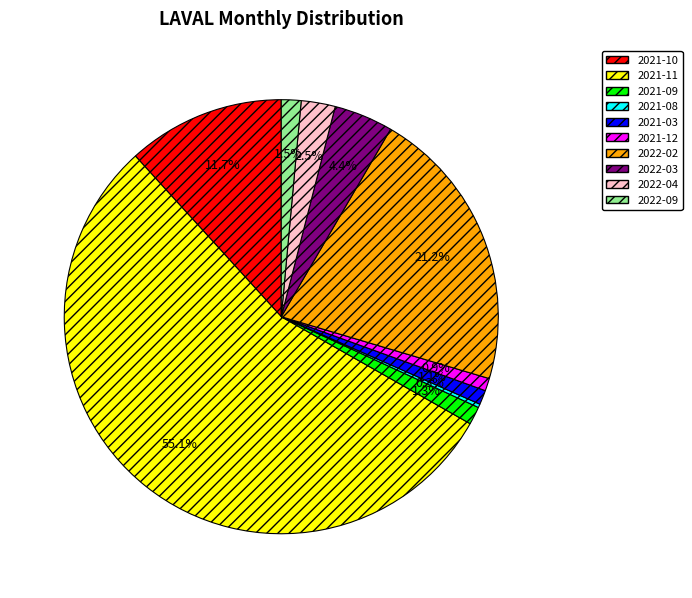

Which slice is the largest?

2021-11